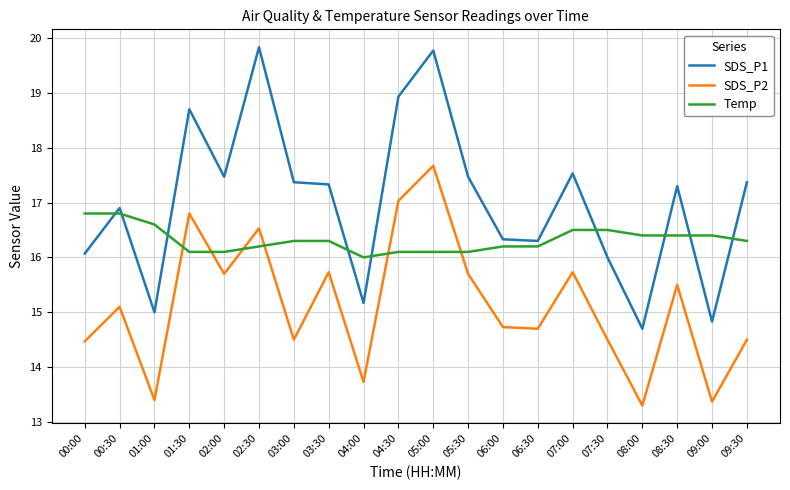

Reading left to right, what are all the values shown in this chart?

SDS_P1: 00:00=16.1	00:30=16.9	01:00=15.0	01:30=18.7	02:00=17.5	02:30=19.8	03:00=17.4	03:30=17.3	04:00=15.2	04:30=18.9	05:00=19.8	05:30=17.5	06:00=16.3	06:30=16.3	07:00=17.5	07:30=16.0	08:00=14.7	08:30=17.3	09:00=14.8	09:30=17.4
SDS_P2: 00:00=14.5	00:30=15.1	01:00=13.4	01:30=16.8	02:00=15.7	02:30=16.5	03:00=14.5	03:30=15.7	04:00=13.7	04:30=17.0	05:00=17.7	05:30=15.7	06:00=14.7	06:30=14.7	07:00=15.7	07:30=14.5	08:00=13.3	08:30=15.5	09:00=13.4	09:30=14.5
Temp: 00:00=16.8	00:30=16.8	01:00=16.6	01:30=16.1	02:00=16.1	02:30=16.2	03:00=16.3	03:30=16.3	04:00=16.0	04:30=16.1	05:00=16.1	05:30=16.1	06:00=16.2	06:30=16.2	07:00=16.5	07:30=16.5	08:00=16.4	08:30=16.4	09:00=16.4	09:30=16.3